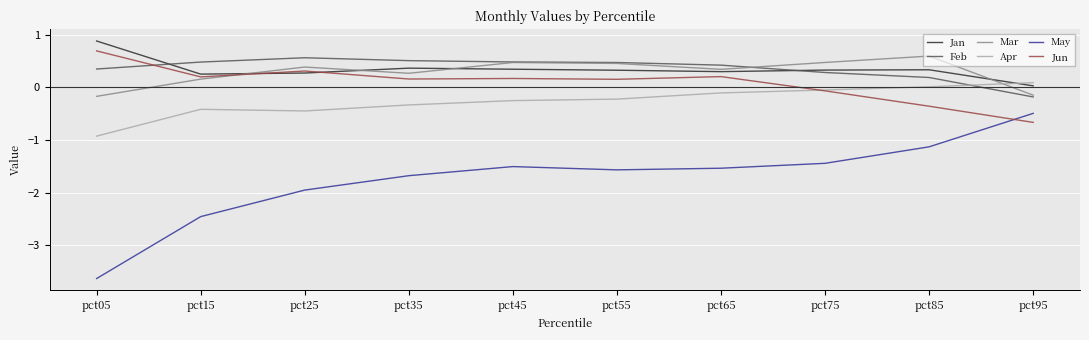

What is the sum of all Mar values?

2.8